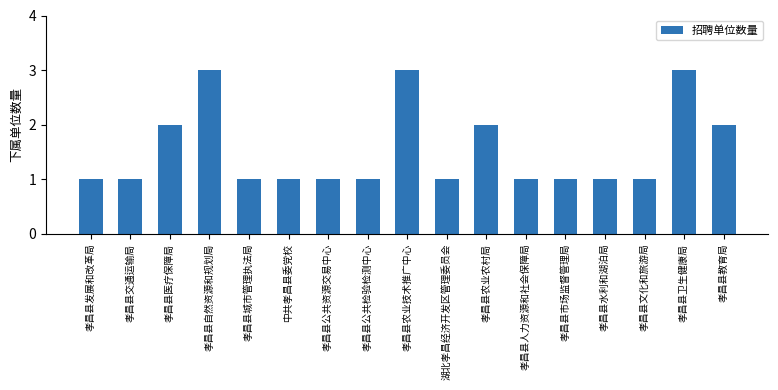

What is the sum of the values at 孝昌县教育局 and 孝昌县人力资源和社会保障局?

3